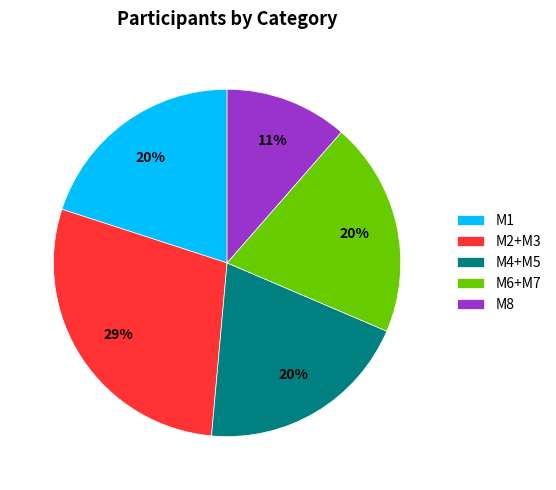

To the nearest percent, what portion does M4+M5 represent?

20%